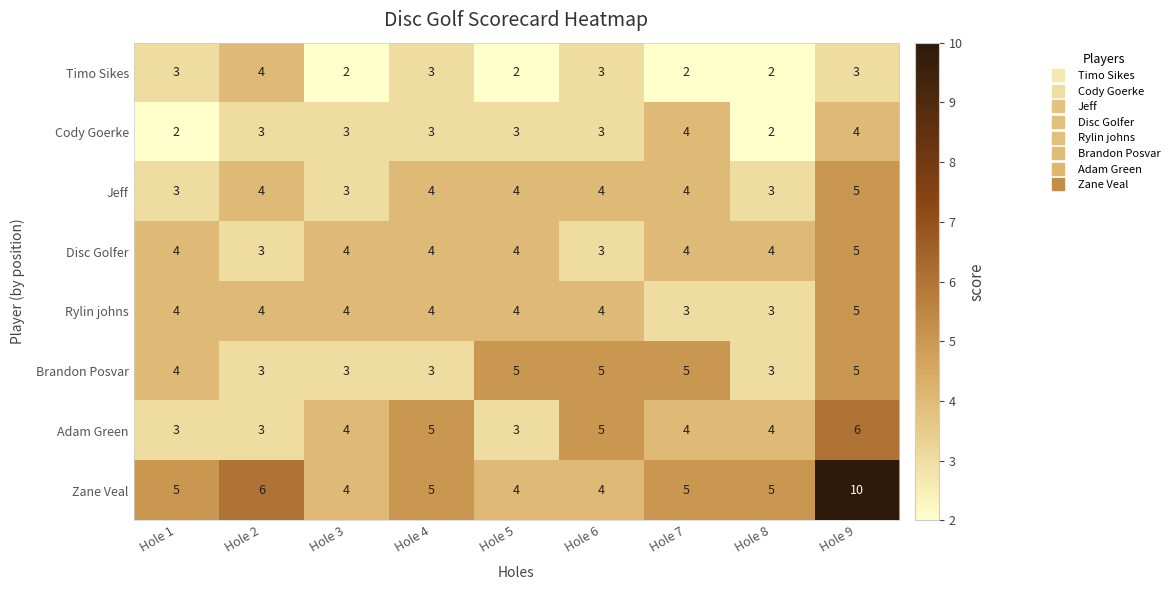

What is the approximate value of Brandon Posvar at Hole 9?

5